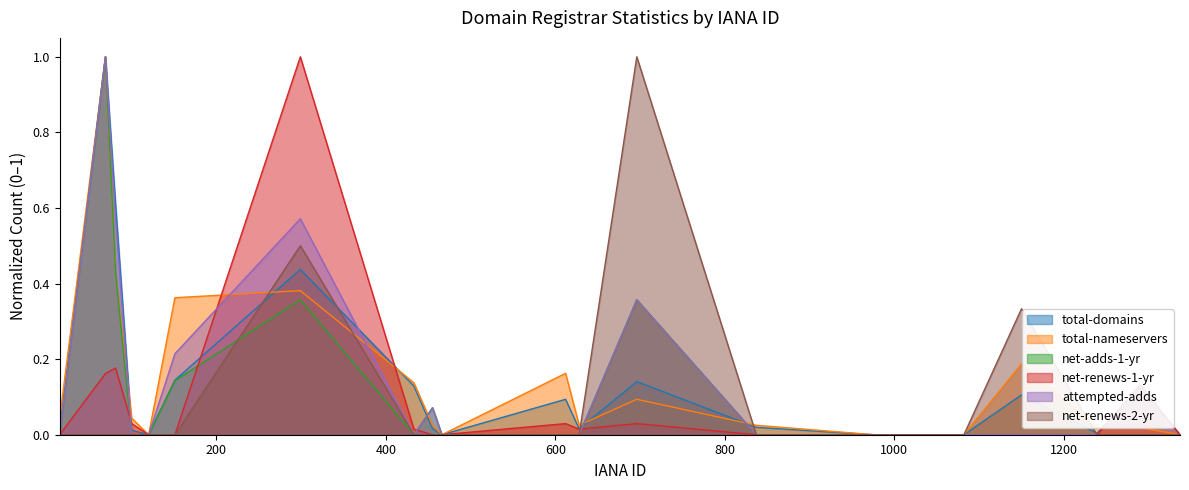

What are all the series names shown in the legend?

total-domains, total-nameservers, net-adds-1-yr, net-renews-1-yr, attempted-adds, net-renews-2-yr